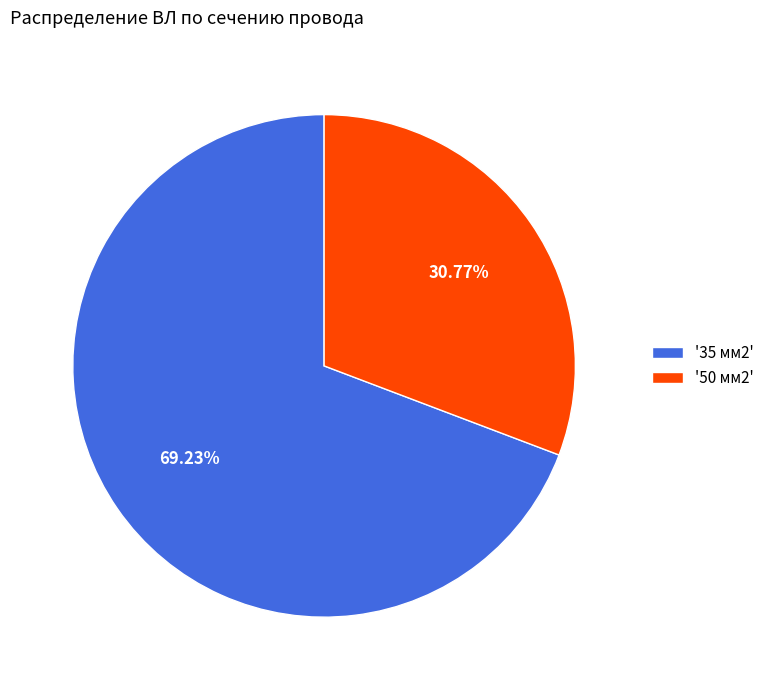

To the nearest percent, what is the average slice percentage?

50%